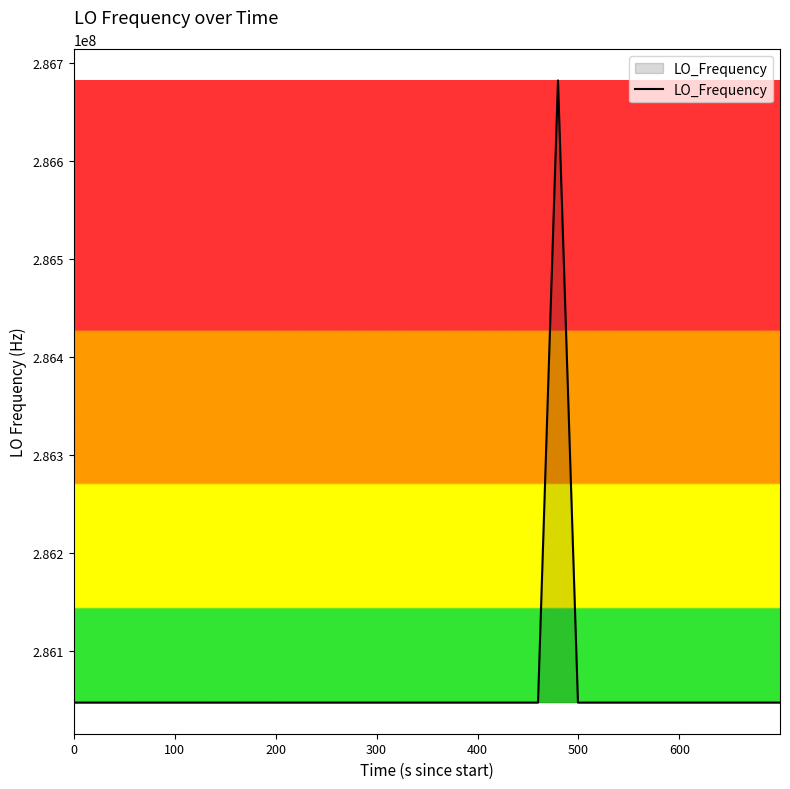

What is the difference between the maximum and minimum values?

635710.9